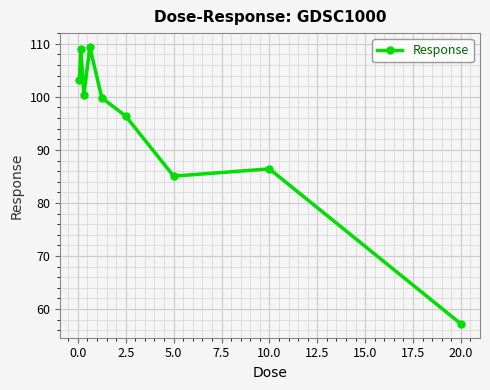

How many points are higher than both their immediate neighbors (excluding endpoints)?

3